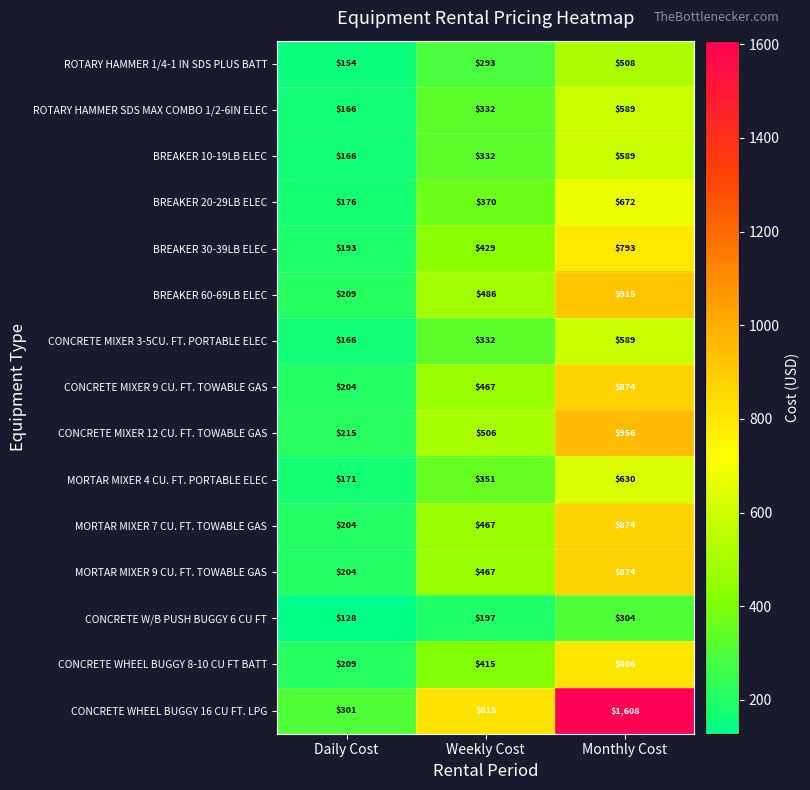

What is the smallest value displayed?

128